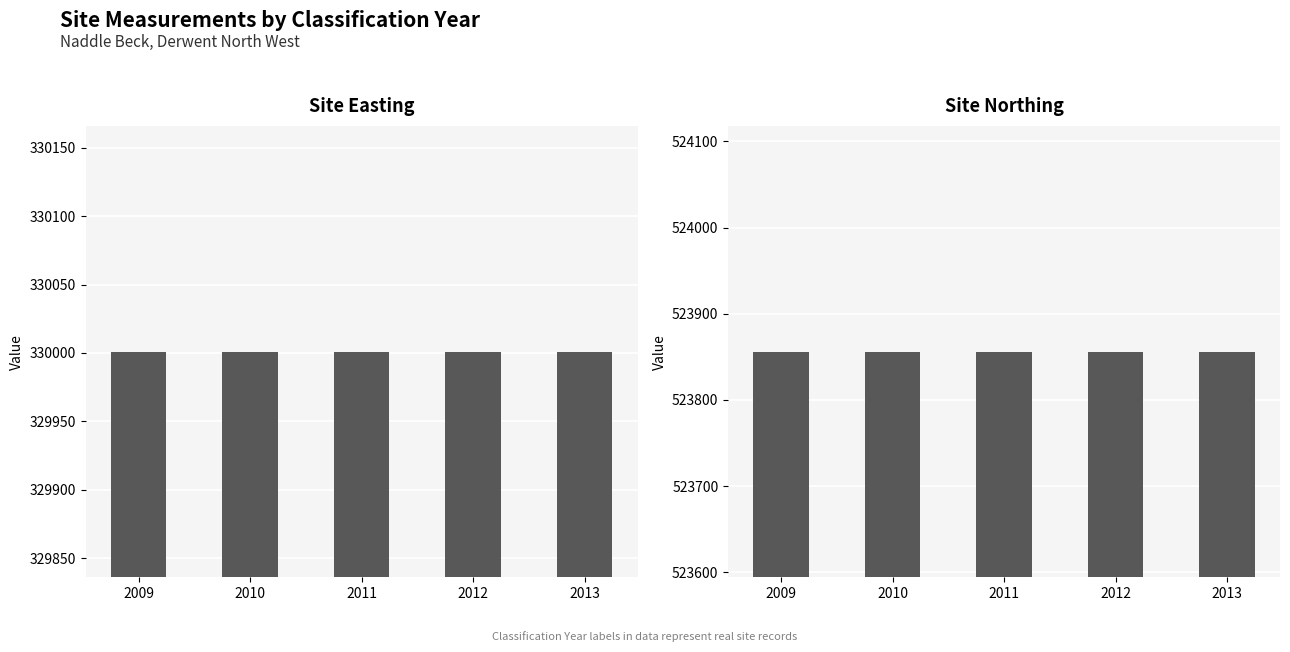

What is the minimum value for Site Northing?

523856